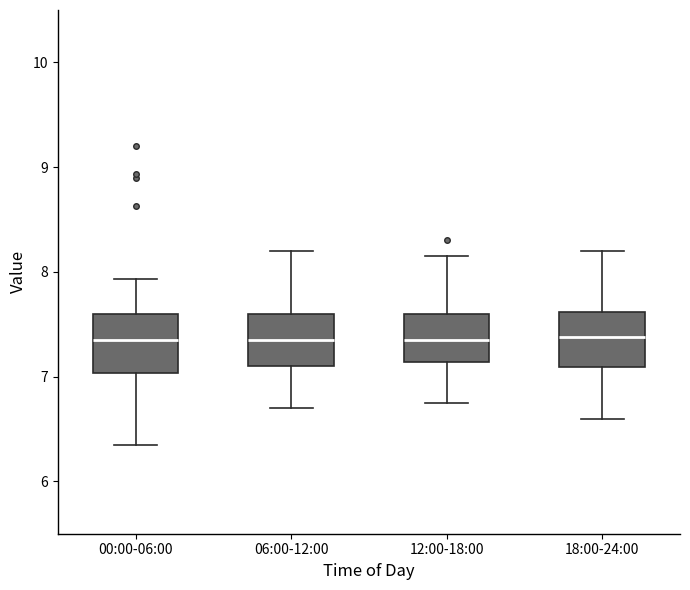

Reading left to right, transcribe this box plot: for each box, give where its median line is, the range the box spans, and where its two whiskers end, as read against the y-axis. The values are not printed on the chart, so give them approximately, as read against the axis.

00:00-06:00: median 7.4, box 7.0 to 7.6, whiskers 6.4 to 7.9
06:00-12:00: median 7.4, box 7.1 to 7.6, whiskers 6.7 to 8.2
12:00-18:00: median 7.4, box 7.1 to 7.6, whiskers 6.8 to 8.2
18:00-24:00: median 7.4, box 7.1 to 7.6, whiskers 6.6 to 8.2